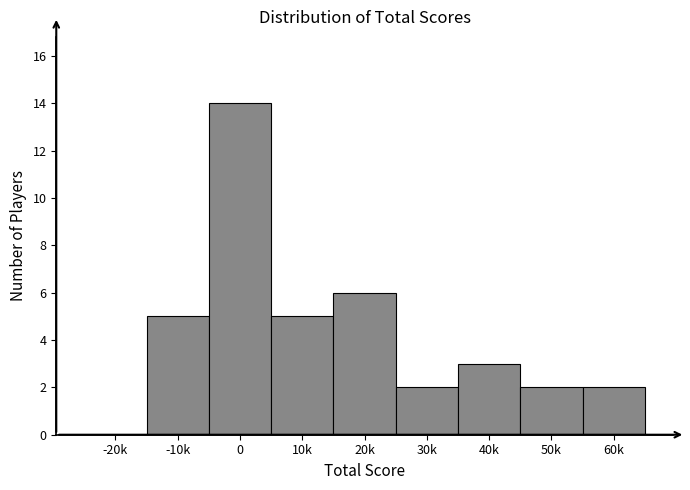

Reading left to right, extract all data points from this chart.

-20k=0	-10k=5	0=14	10k=5	20k=6	30k=2	40k=3	50k=2	60k=2